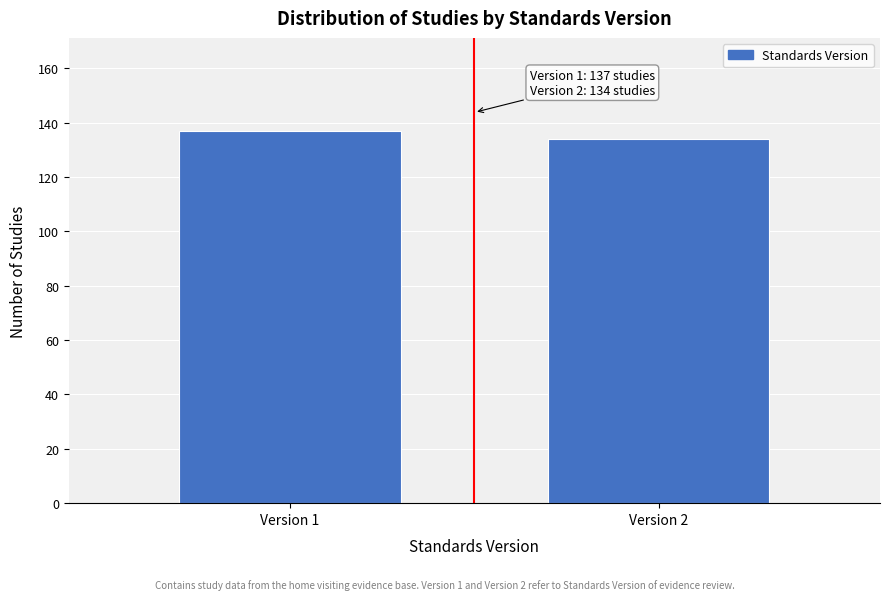

Reading left to right, transcribe all the data shown in this chart.

137	134